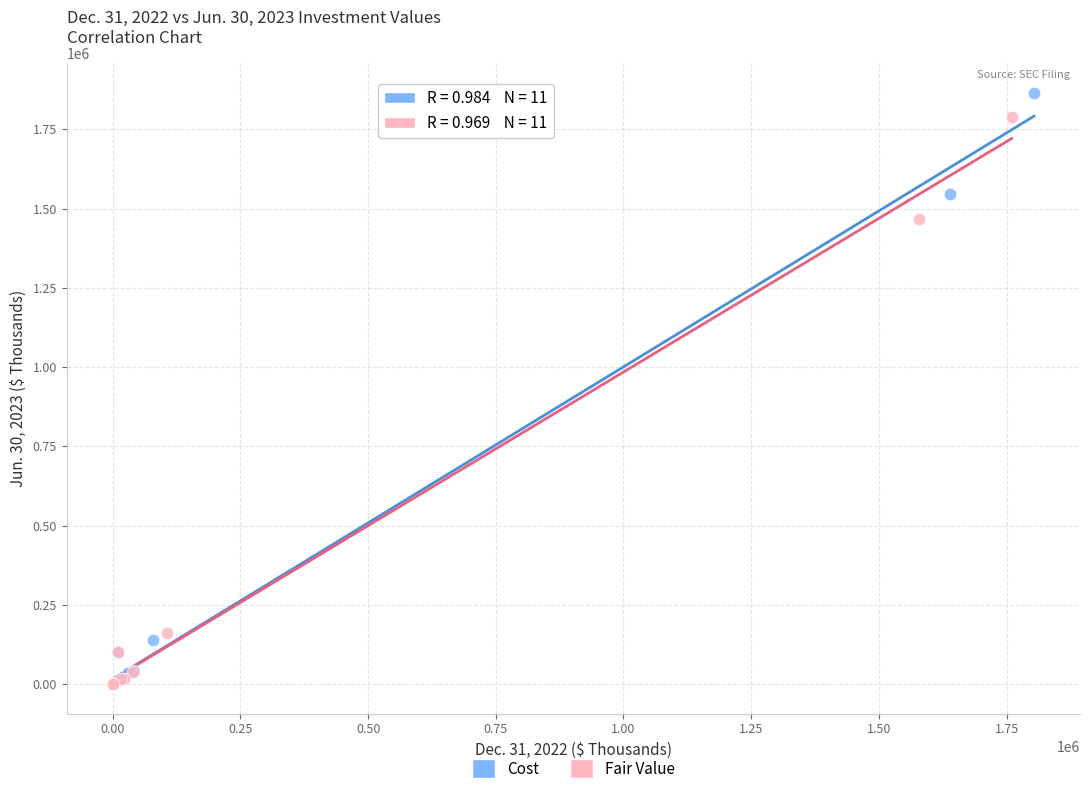

What are all the series names shown in the legend?

Cost, Fair Value